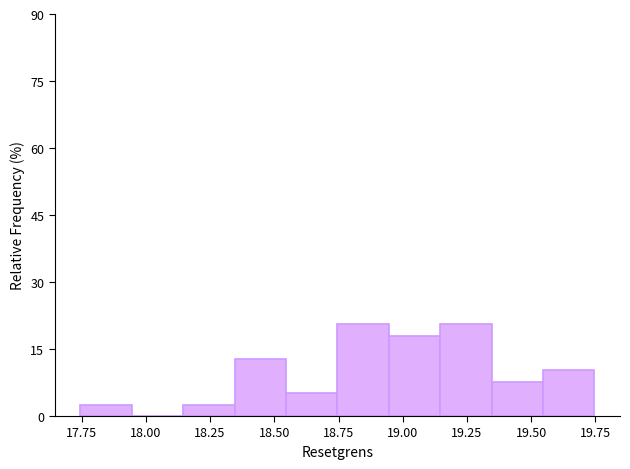

Reading left to right, list every bar in this chart as the range it spans on the x-axis followed by its height. Neither the bar edges nor the heights are printed on the chart, so give them approximately, as read against the axes.

17.75 to 17.95: 2
17.95 to 18.15: 0
18.15 to 18.35: 2
18.35 to 18.55: 12
18.55 to 18.75: 6
18.75 to 18.95: 20
18.95 to 19.15: 18
19.15 to 19.35: 20
19.35 to 19.55: 8
19.55 to 19.75: 10